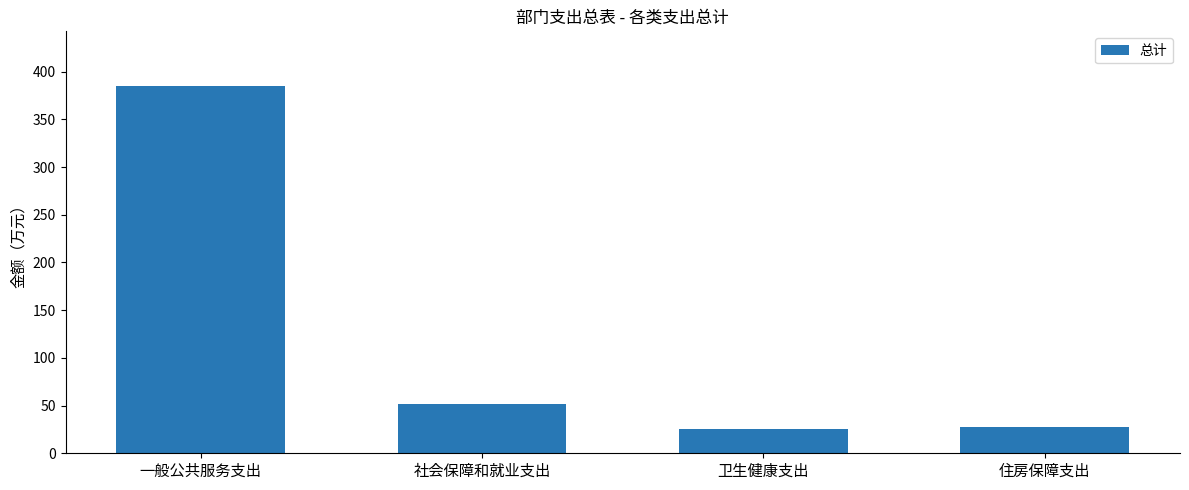

At which category does the chart reach its peak across all series?

一般公共服务支出